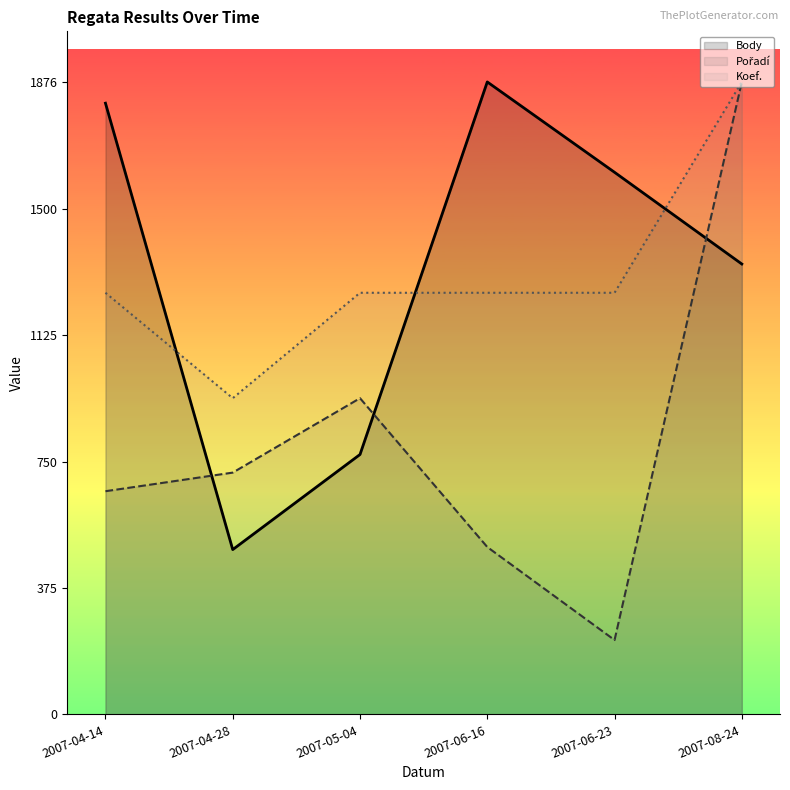

What is the difference between the Pořadí values at 2007-08-24 and 2007-06-16?

1379.4